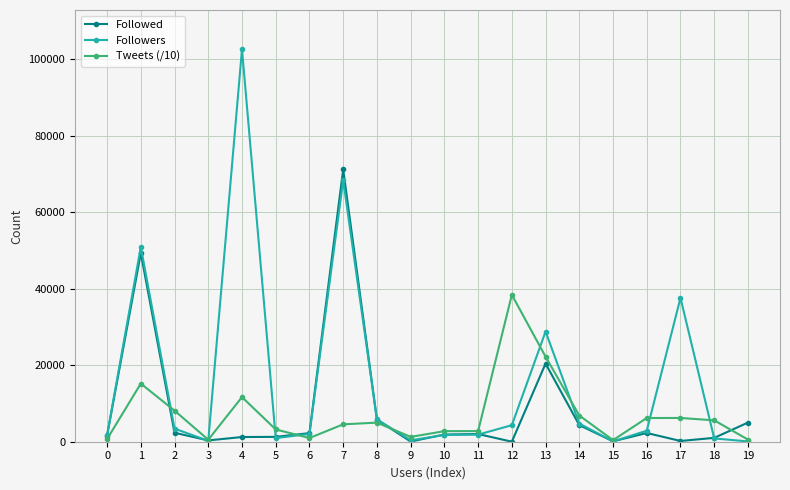

Rank the series by their maximum value, from highest to lowest.

Followers, Followed, Tweets (/10)